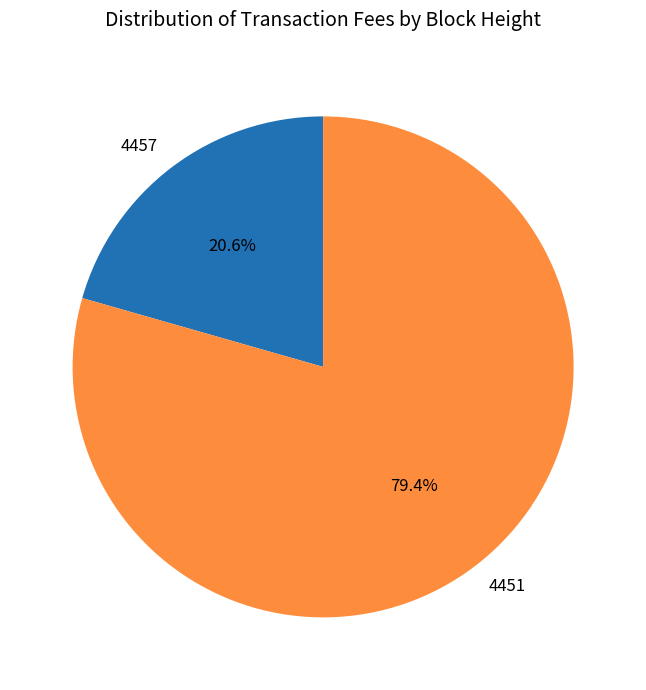

Which category has the smallest portion of the pie?

4457